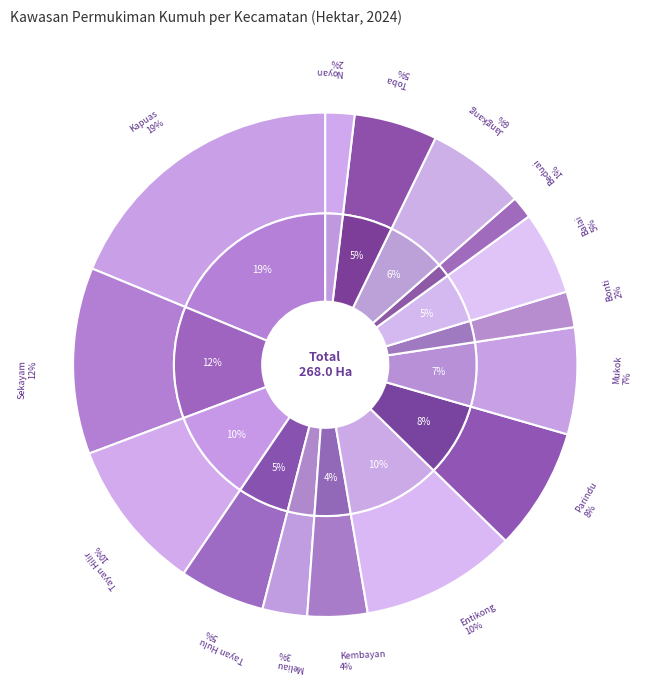

What percentage do Bonti and Parindu together represent?

10.1%